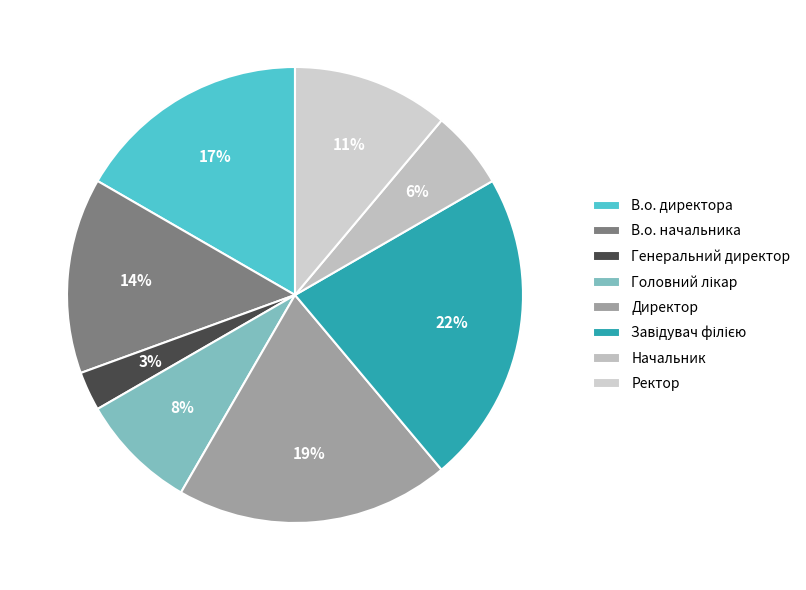

Rank the categories by value from highest to lowest.

Завідувач філією, Директор, В.о. директора, В.о. начальника, Ректор, Головний лікар, Начальник, Генеральний директор